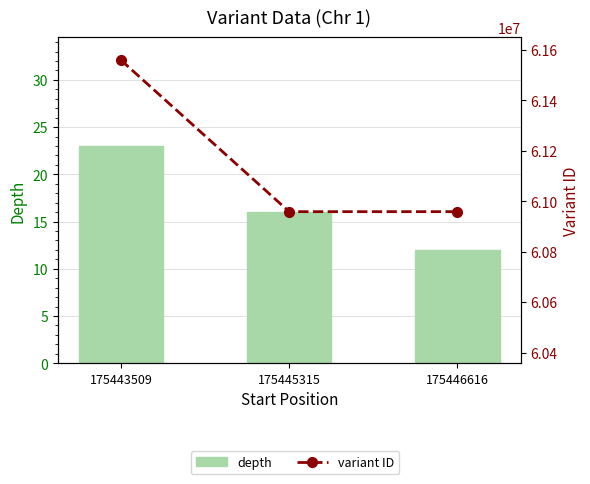

Reading right to left, what are all the values shown in this chart?

depth: 175446616=12	175445315=16	175443509=23
variant ID: 175446616=60958724	175445315=60958720	175443509=61559795